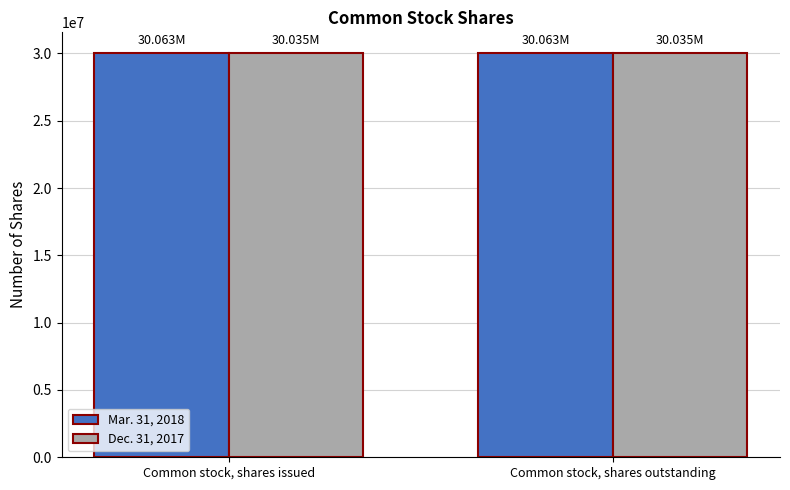

What is the value of the Dec. 31, 2017 bar at the 2nd from the left?

30035000